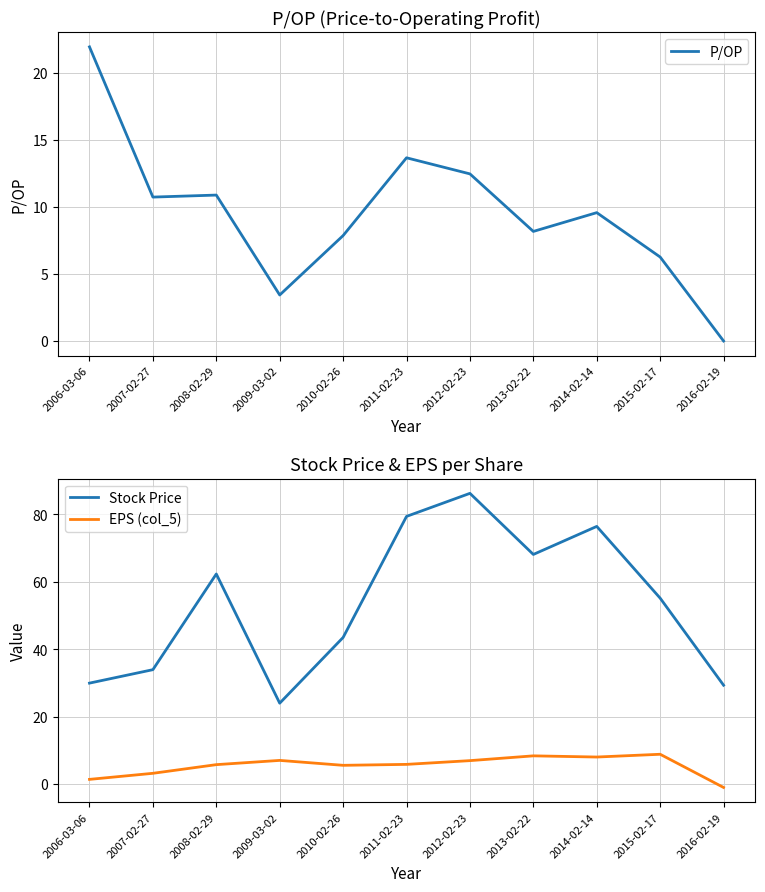

What position from the left is 2016-02-19?

11